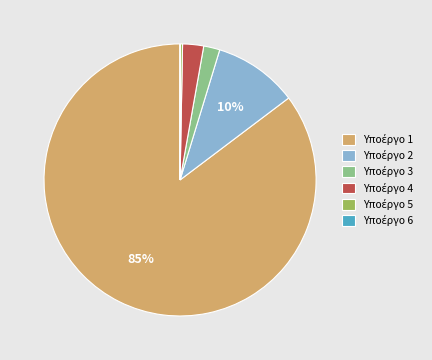

Does any single category account for the majority?

Yes